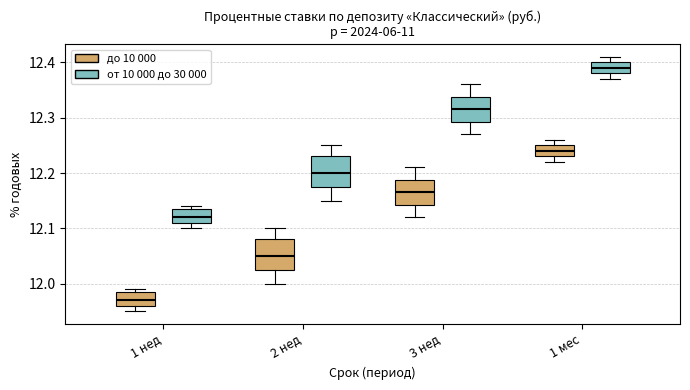

Which box has the highest median line?

1 мес (от 10 000 до 30 000)